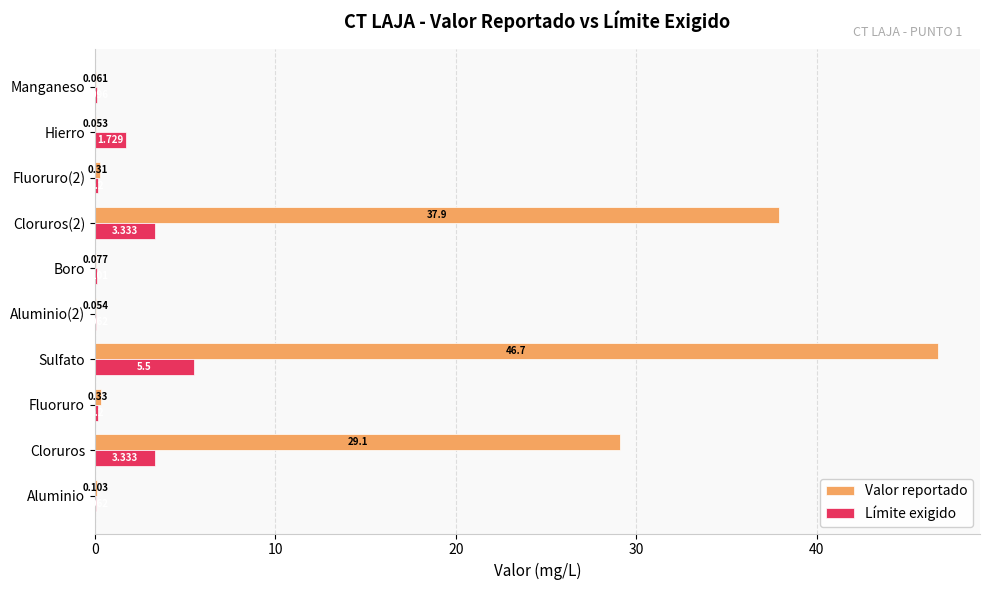

Where is Valor reportado nearest to the value 23?

Cloruros